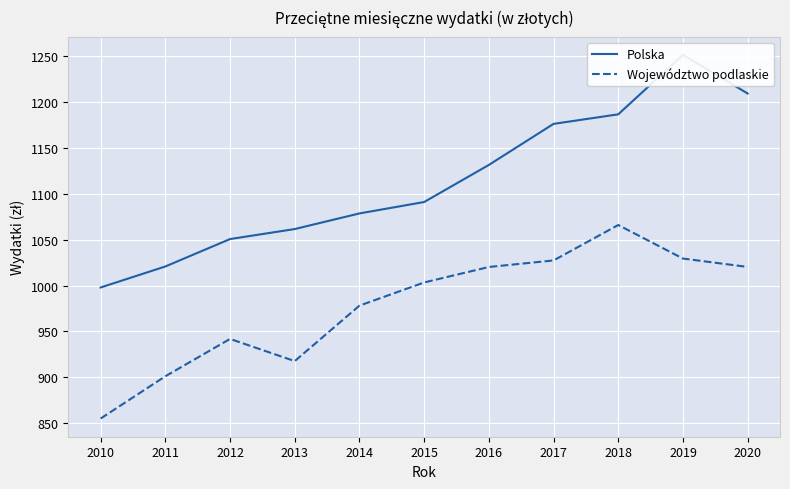

At which label is Województwo podlaskie closest to 960?

2014